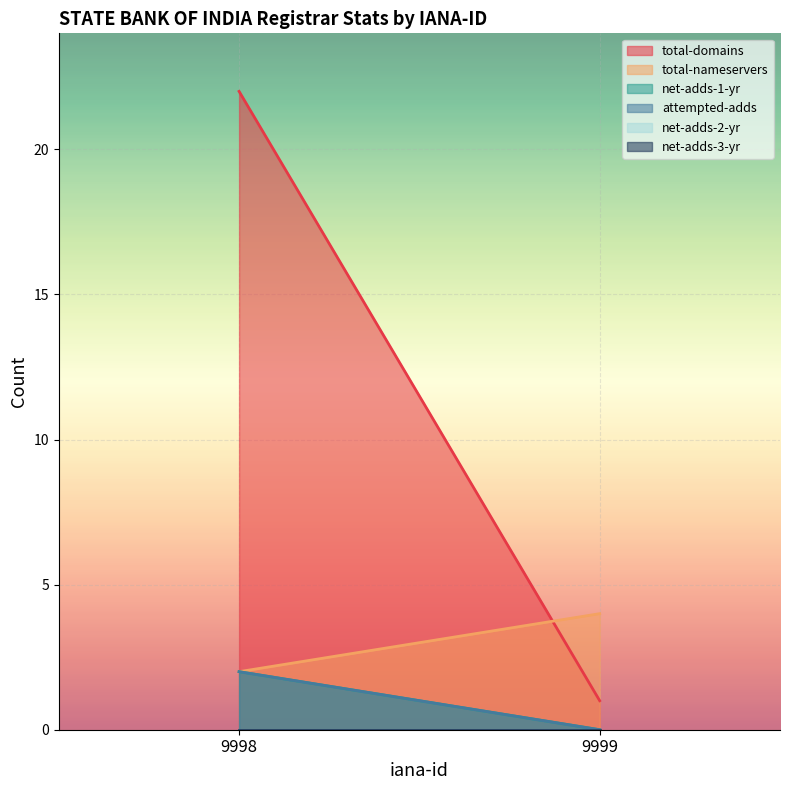

True or false: net-adds-3-yr has a value of 0 at 9998.

True